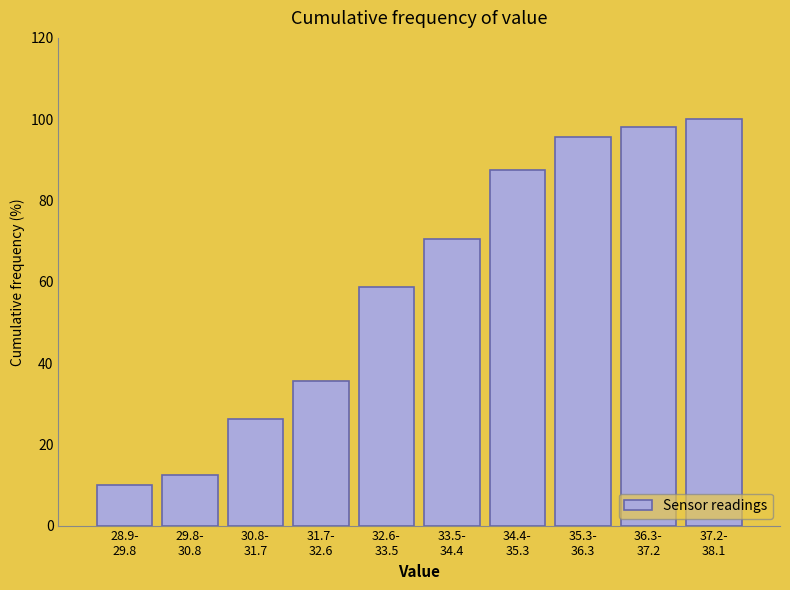

What is the minimum value shown in the chart?

10.0